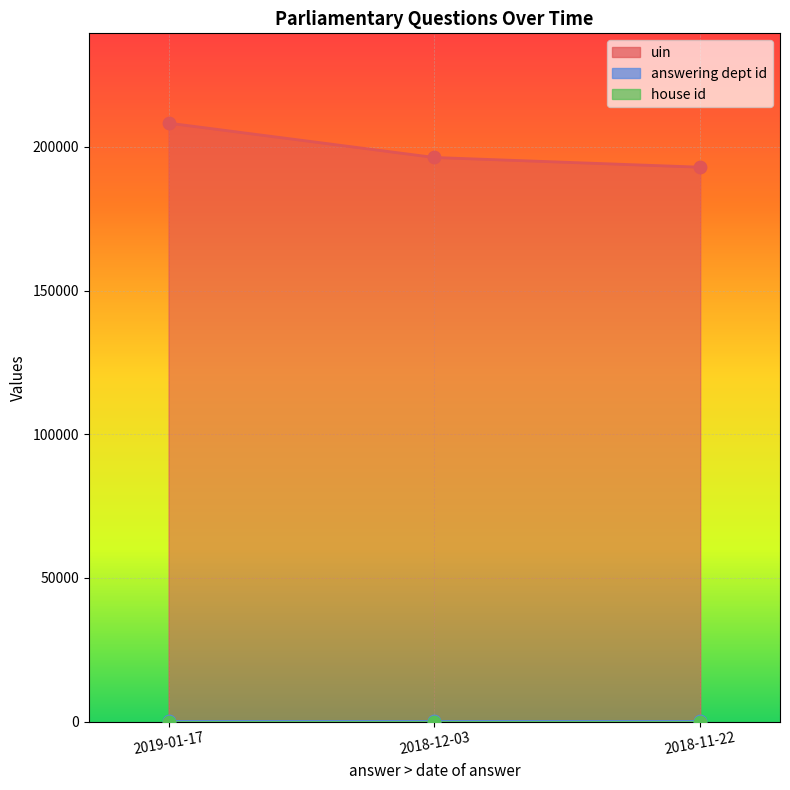

At how many categories does at least one series exceed 90425?

3